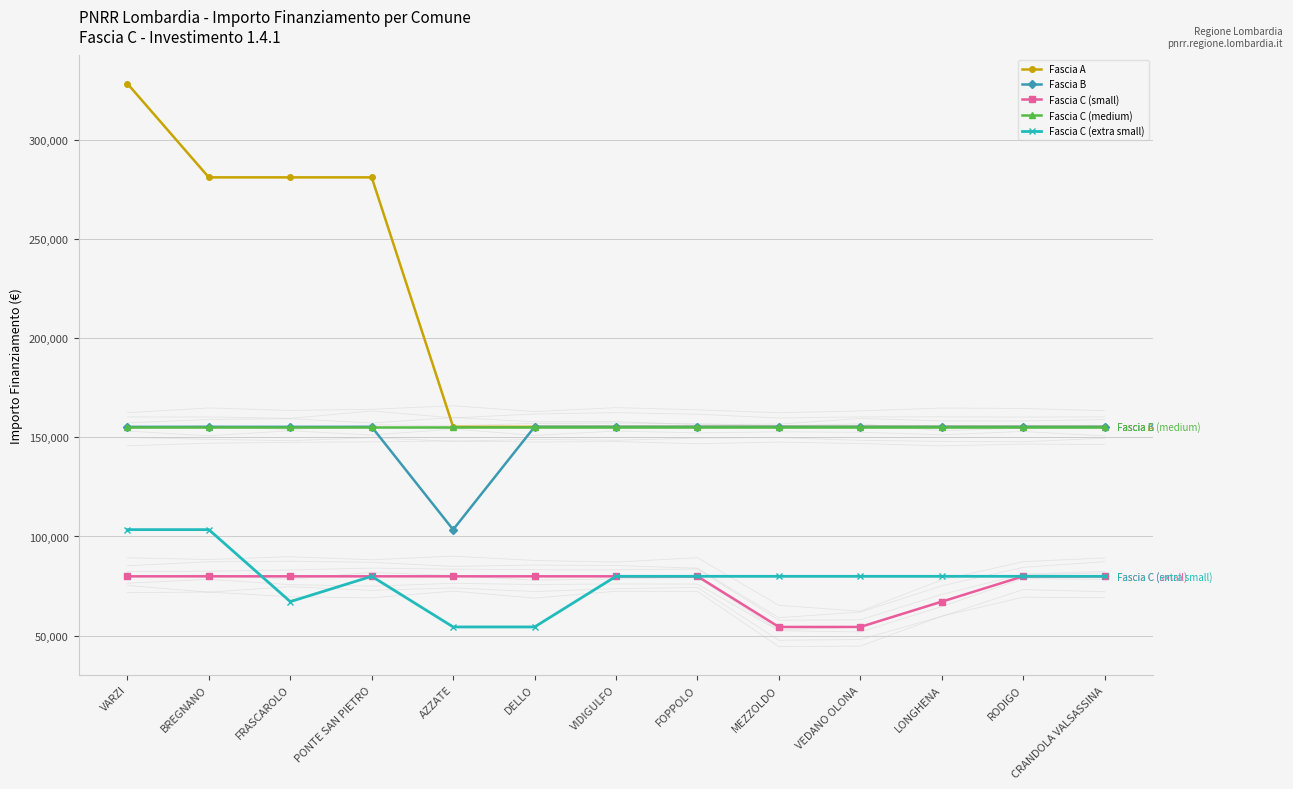

True or false: Fascia C (small) has a value of 79922 at FOPPOLO.

True